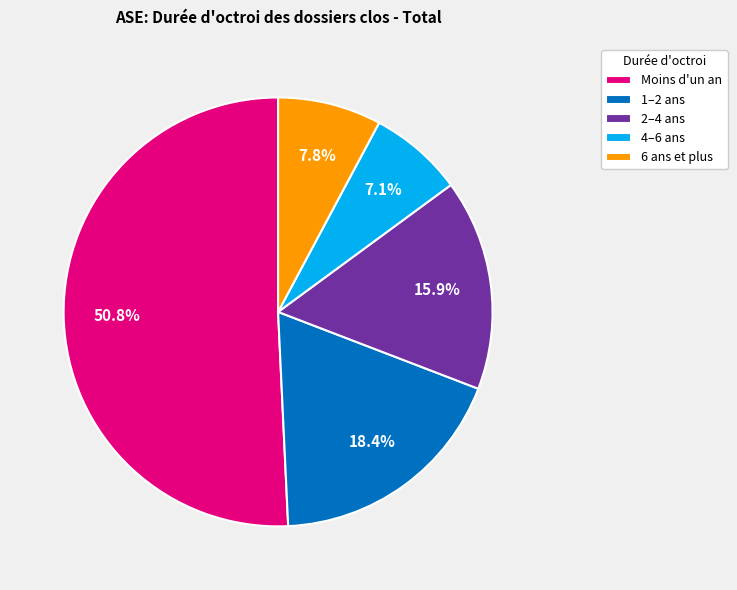

Rank the categories by value from highest to lowest.

Moins d'un an, 1–2 ans, 2–4 ans, 6 ans et plus, 4–6 ans